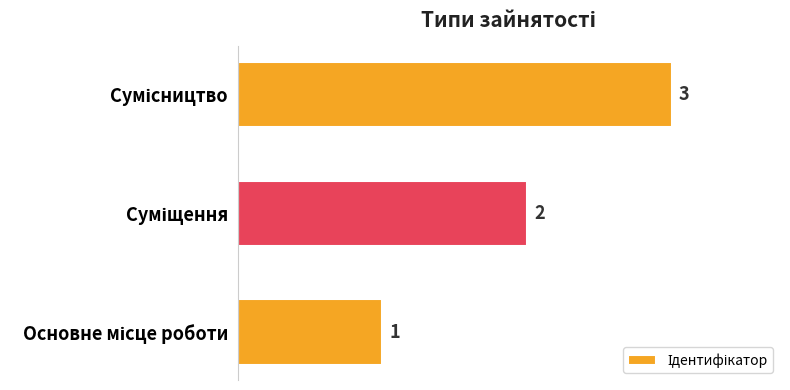

What is the greatest value displayed?

3